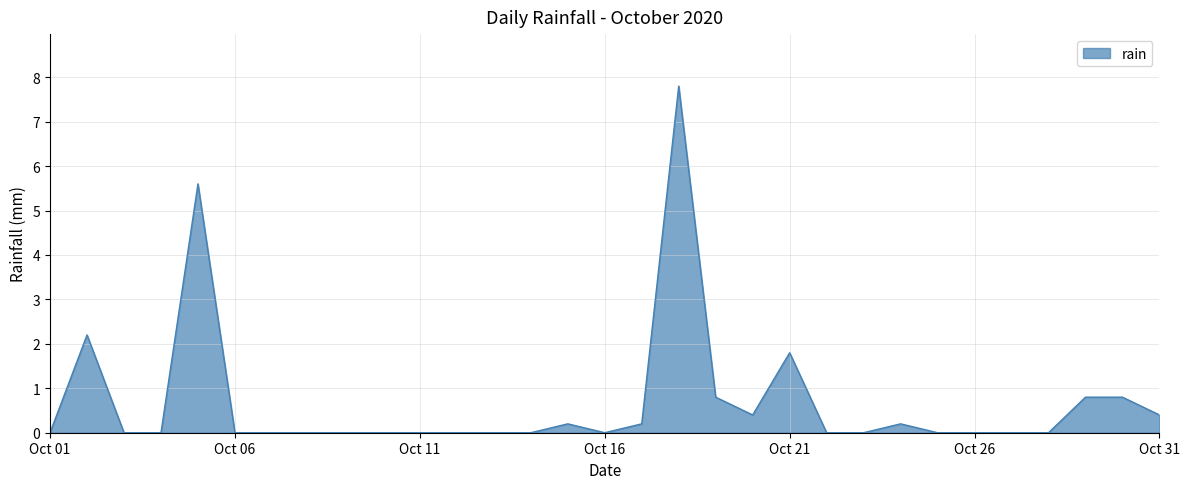

What is the greatest value displayed?

7.8